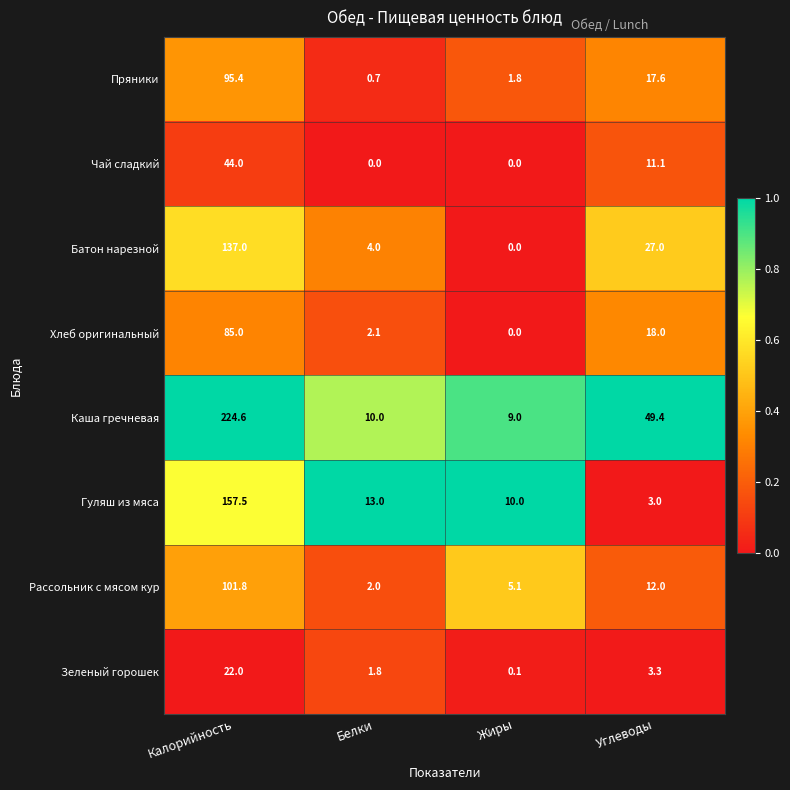

At which category is the sum across all series the highest?

Калорийность